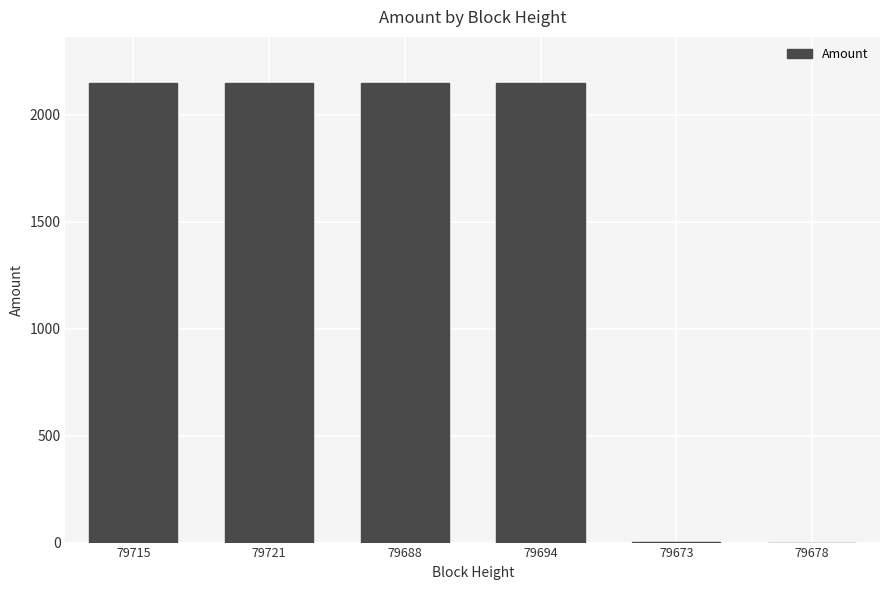

What is the greatest value displayed?

2150.3